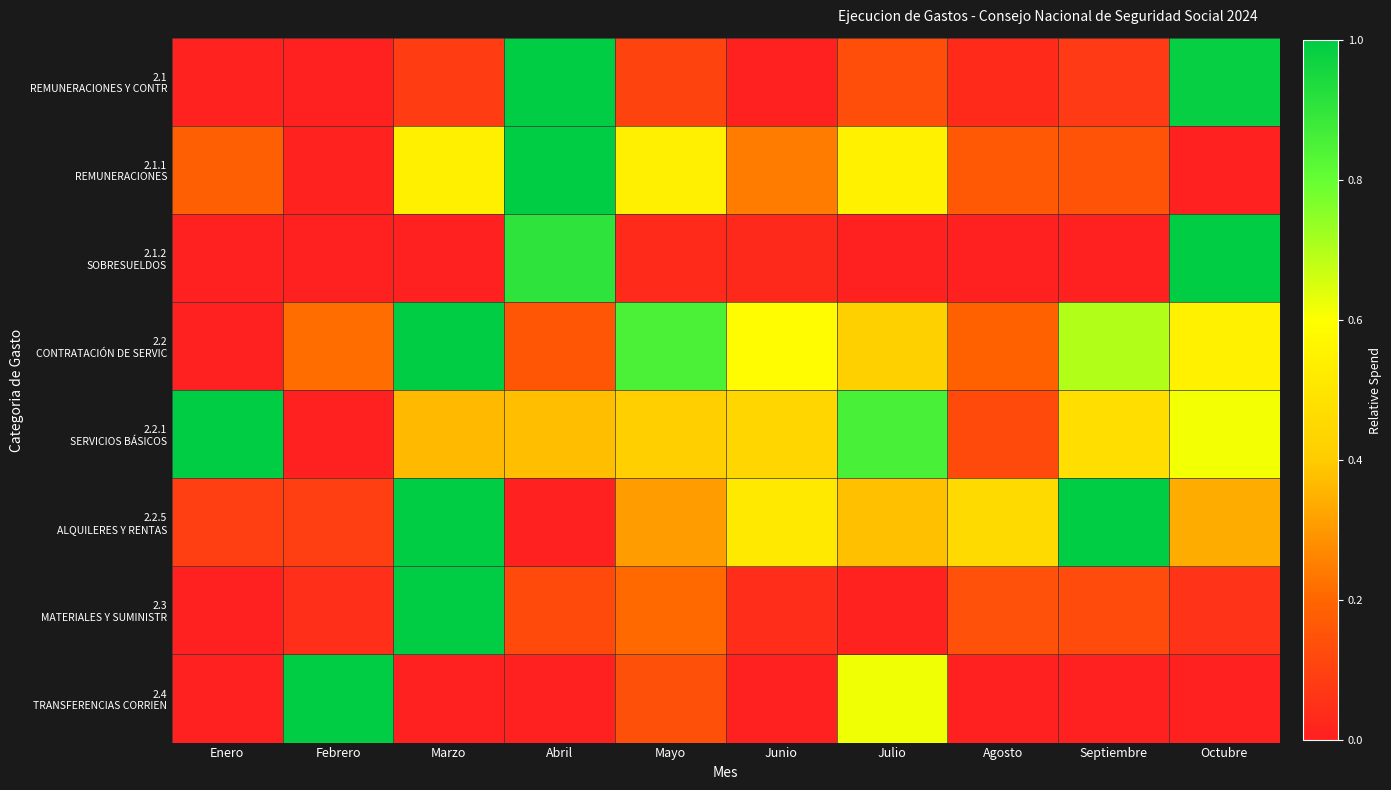

What is the spread (max minus min) of values at Octubre?

1.0